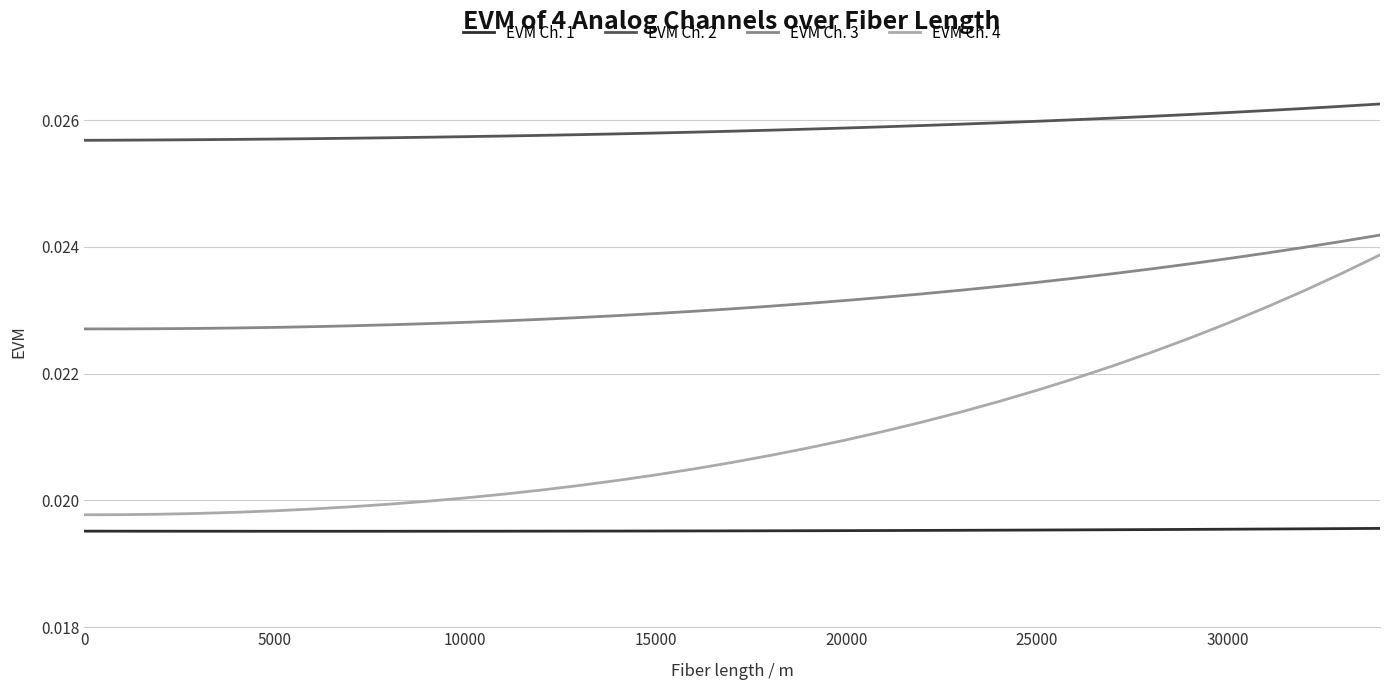

Which series has the largest range (max minus min)?

EVM Ch. 4